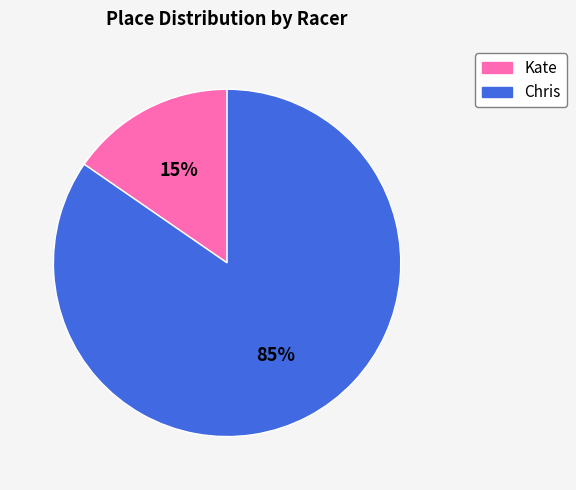

What is the majority slice?

Chris